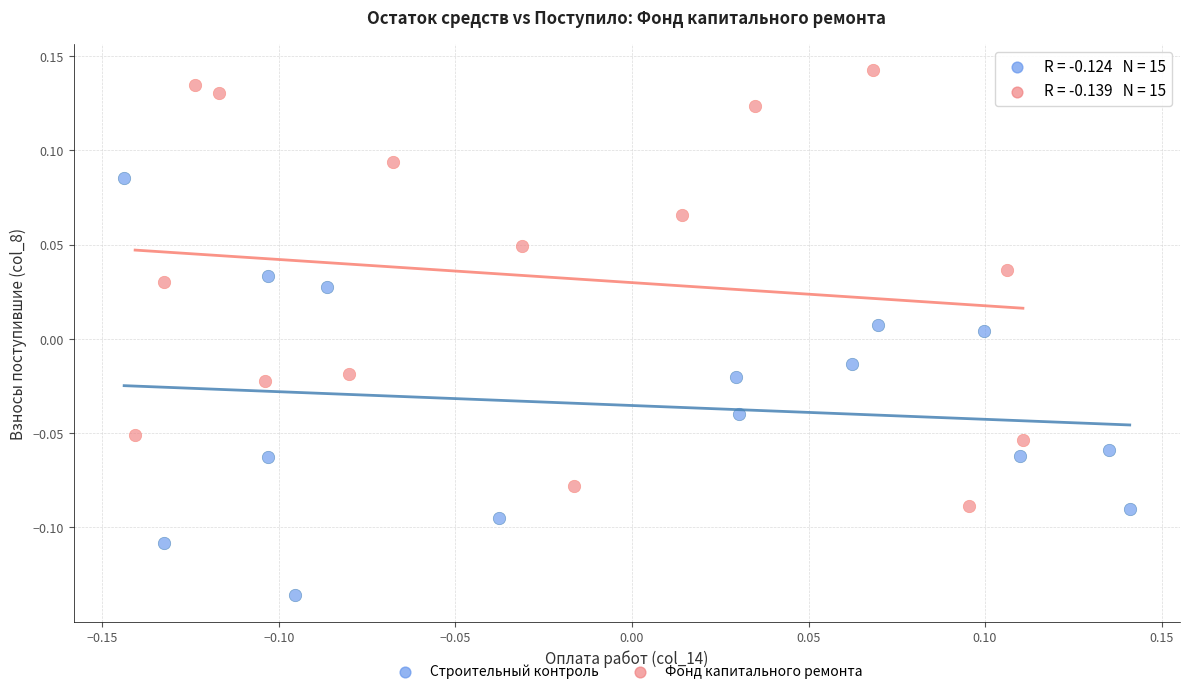

Which series reaches the minimum Y coordinate?

Строительный контроль